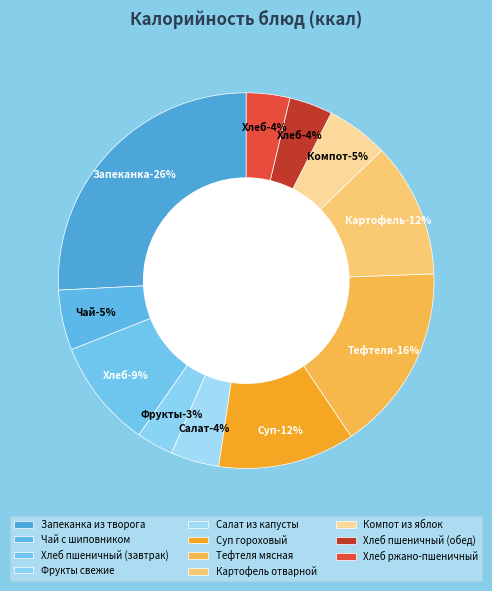

Is the sum of Запеканка из творога and Чай с шиповником greater than half?

No